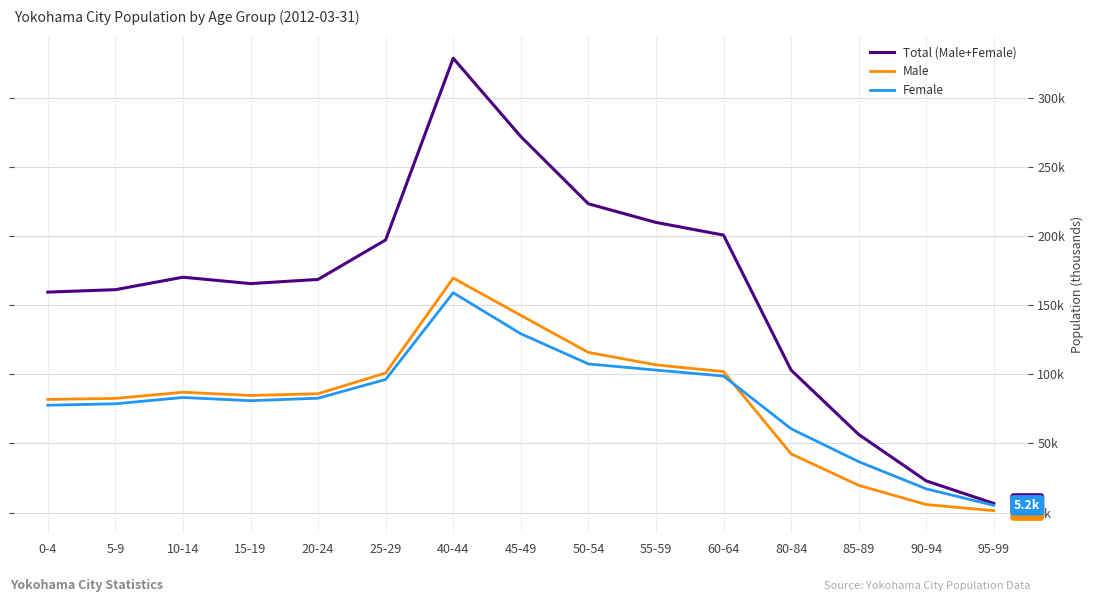

Which series has the largest range (max minus min)?

Total (Male+Female)